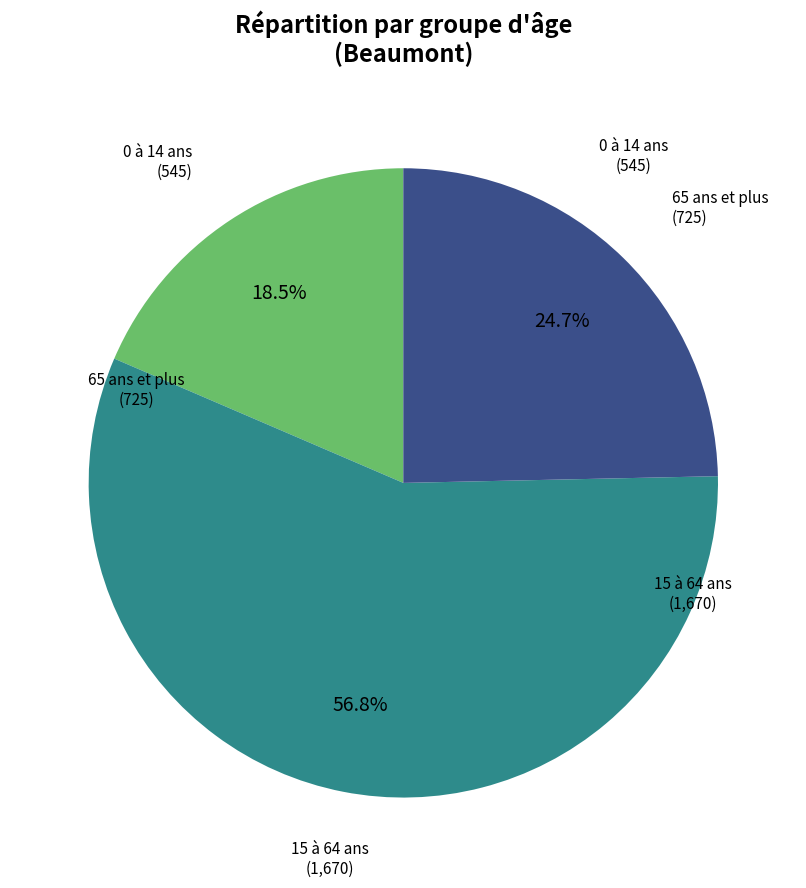

Does any single category account for the majority?

Yes